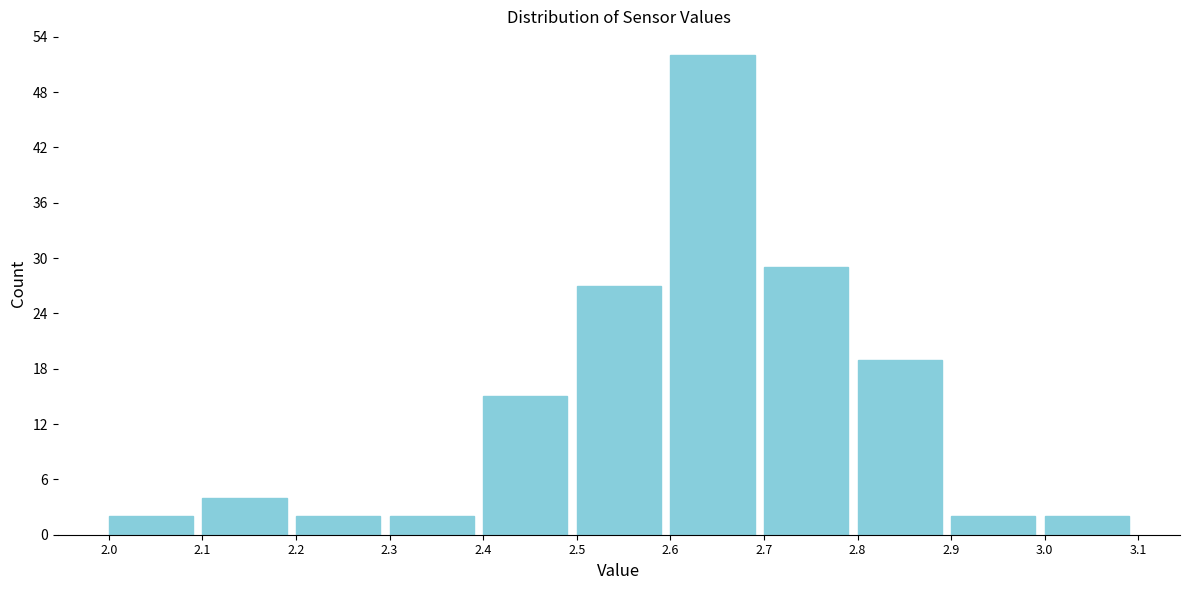

Over which range of the x-axis is the bar tallest?

2.6 to 2.7